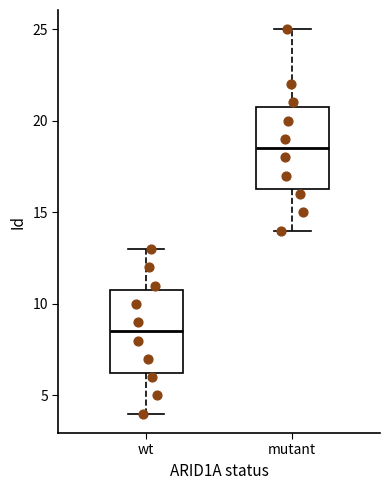

Which box's median line is the lowest?

wt